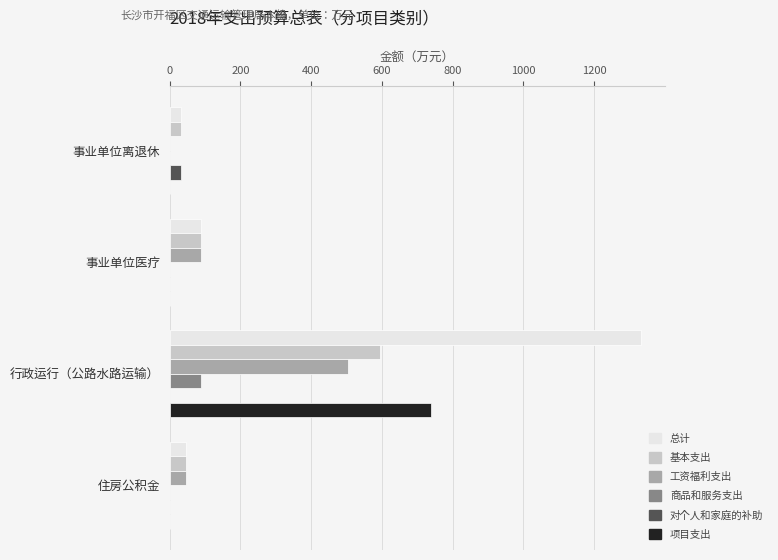

At which category does the chart reach its peak across all series?

行政运行（公路水路运输）